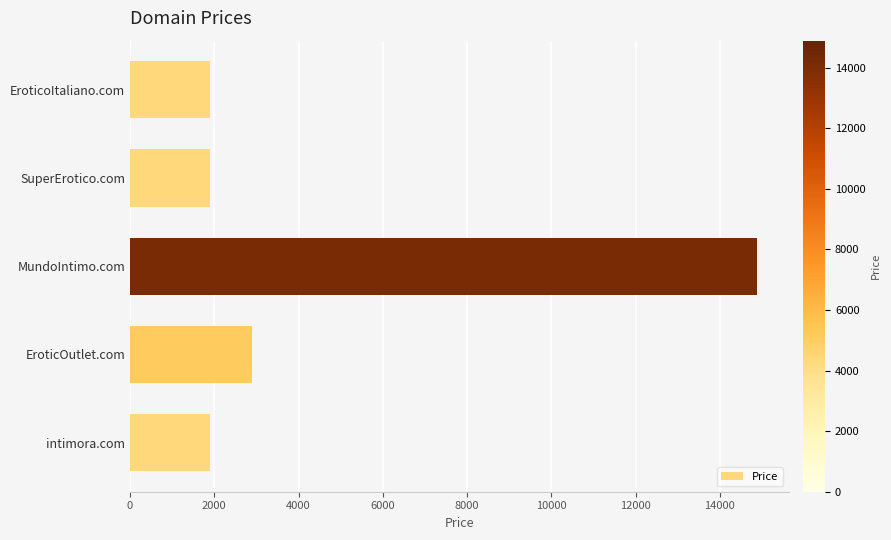

What is the difference between the maximum and minimum values?

13000